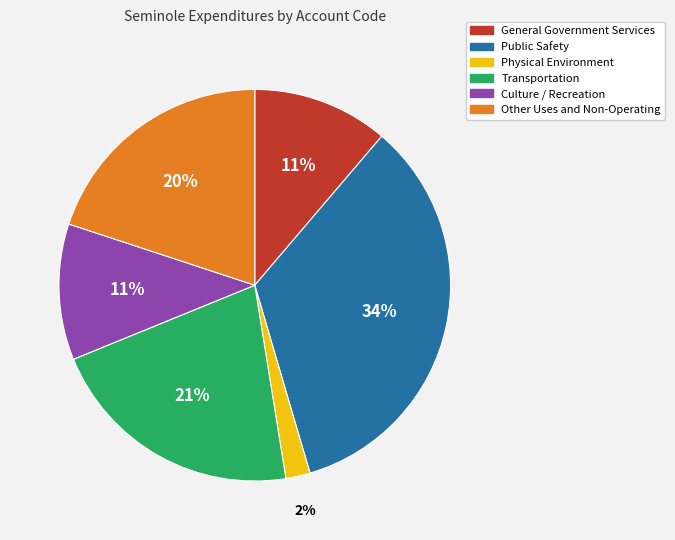

Approximately how many times larger is the value at Public Safety compared to Other Uses and Non-Operating?

1.7